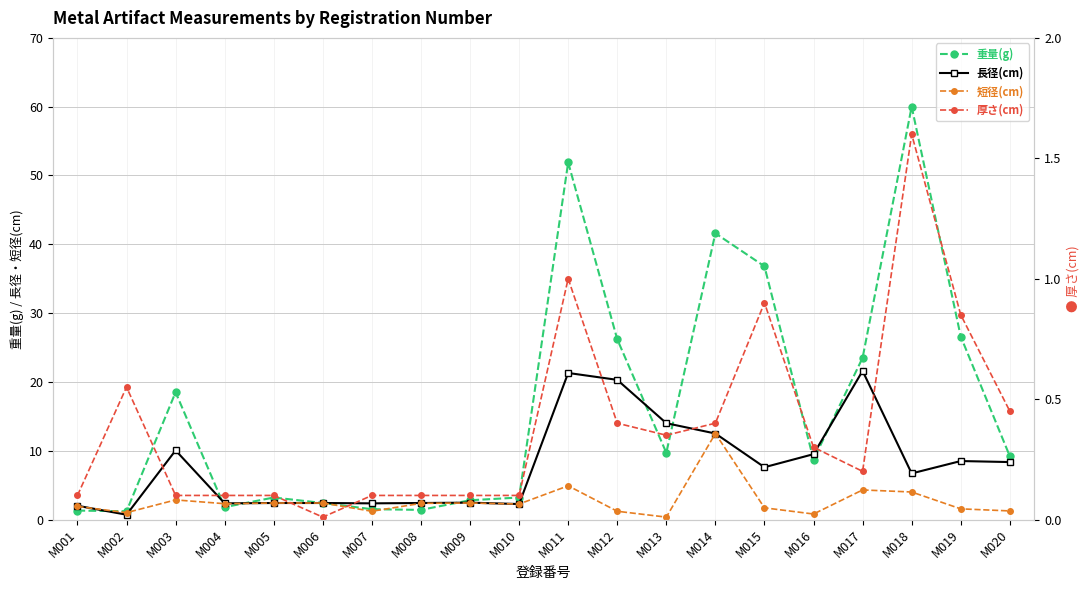

At how many categories does at least one series exceed 37?

3